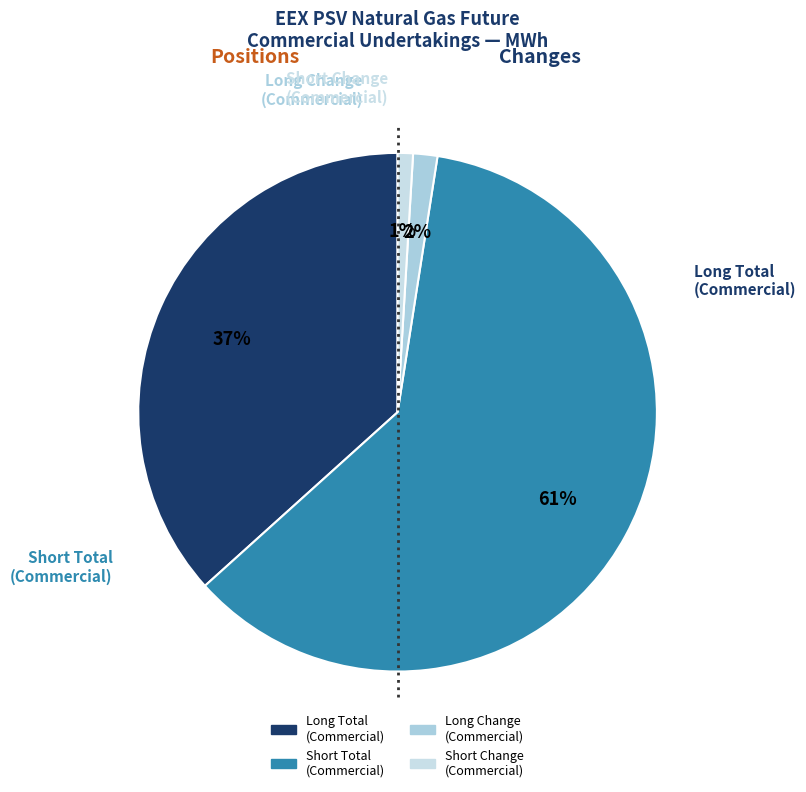

Between Long Total (Commercial) and Short Change (Commercial), which is larger?

Long Total (Commercial)